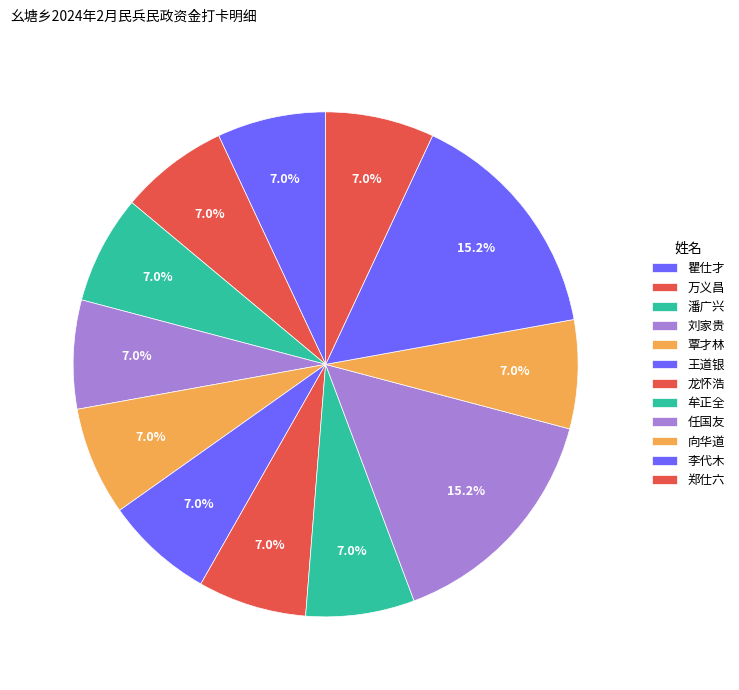

Is there a majority slice in this chart?

No